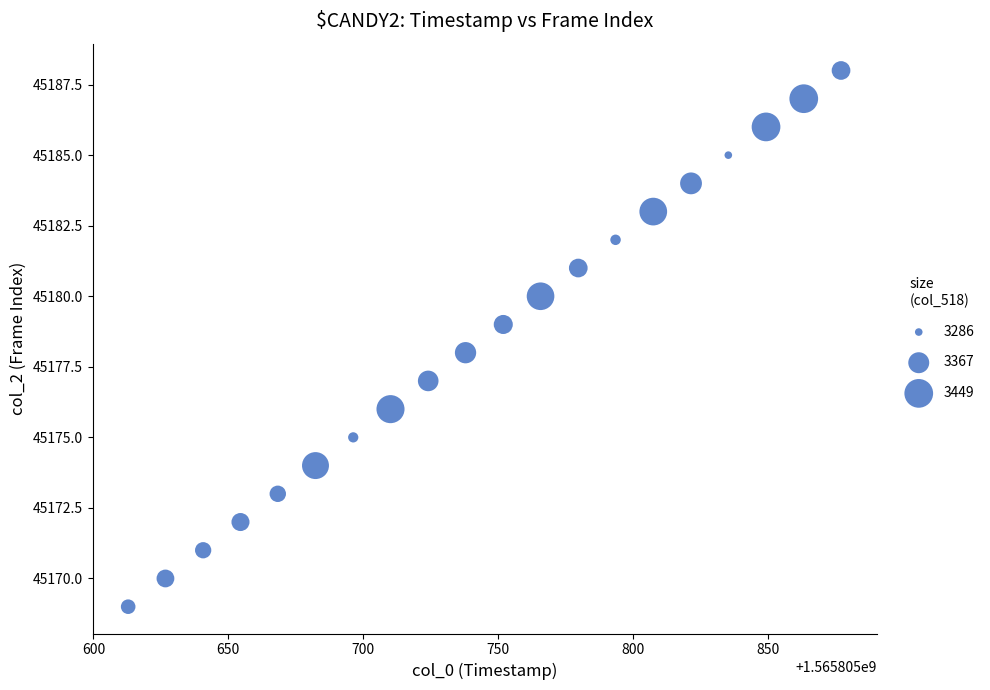

What is the range of Y values (max minus min)?

19